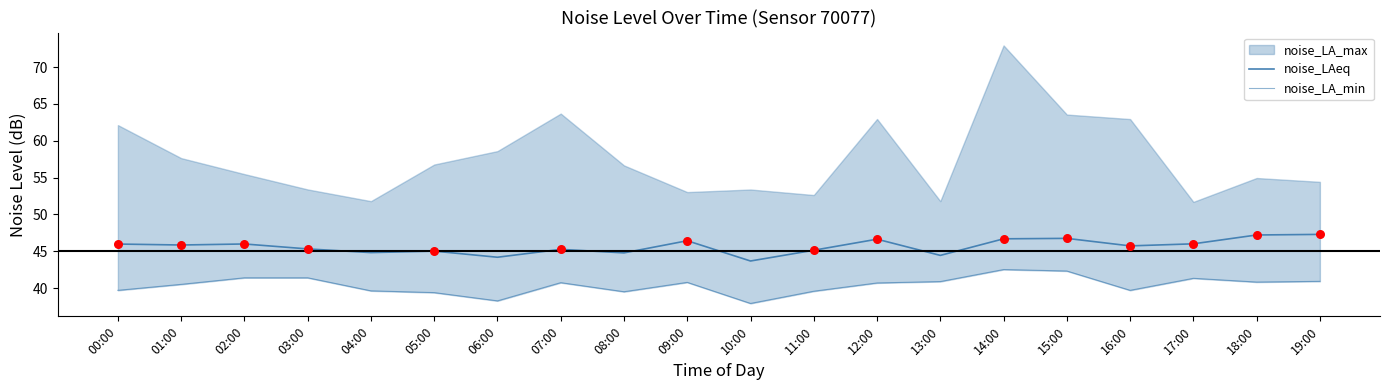

At which category is the sum across all series the highest?

14:00